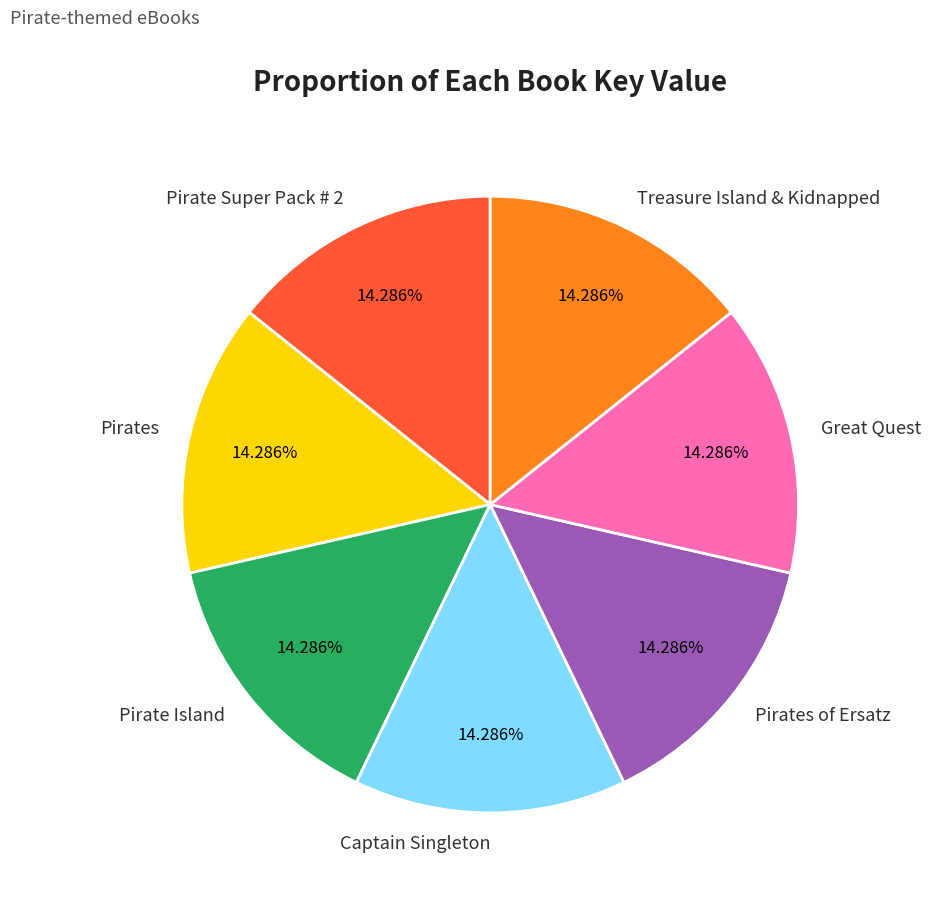

Do Pirates of Ersatz and Great Quest together represent more than half of the pie?

No